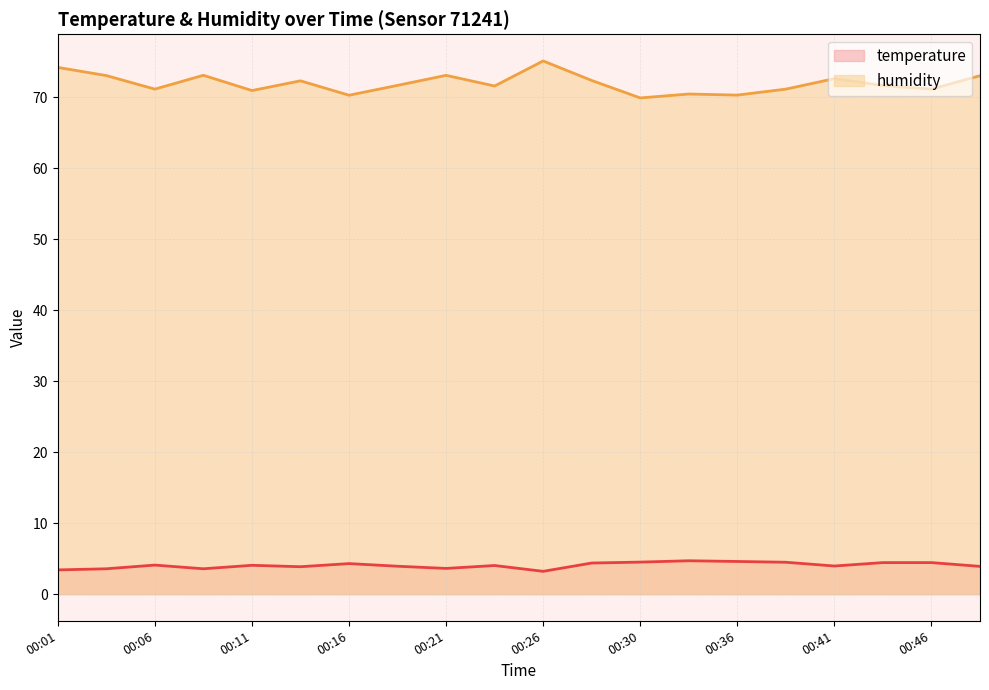

True or false: temperature and humidity intersect in this chart.

False